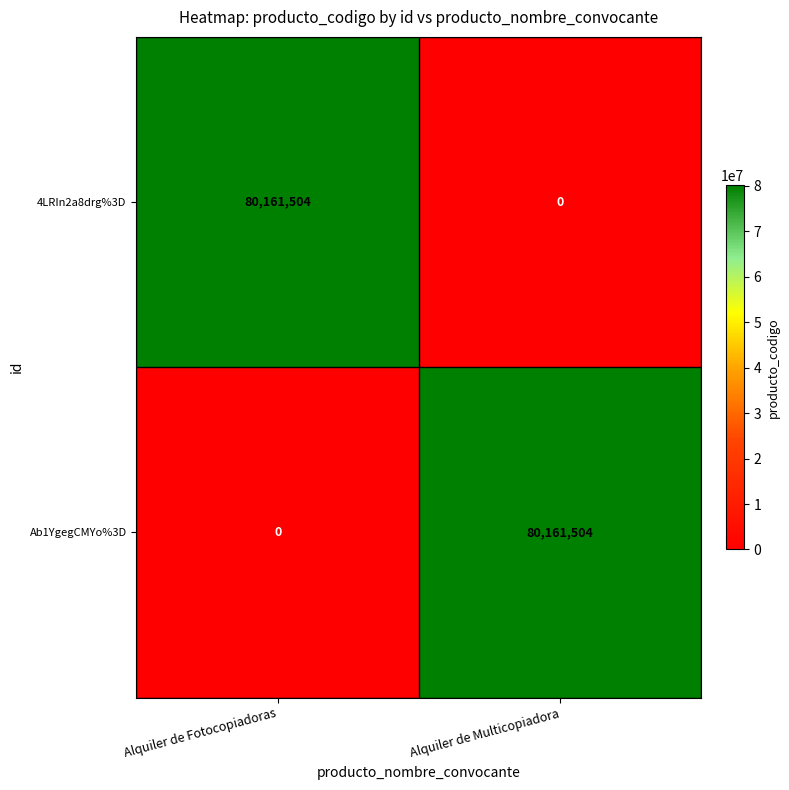

Is it true that Ab1YgegCMYo%3D equals 0 at Alquiler de Fotocopiadoras?

True